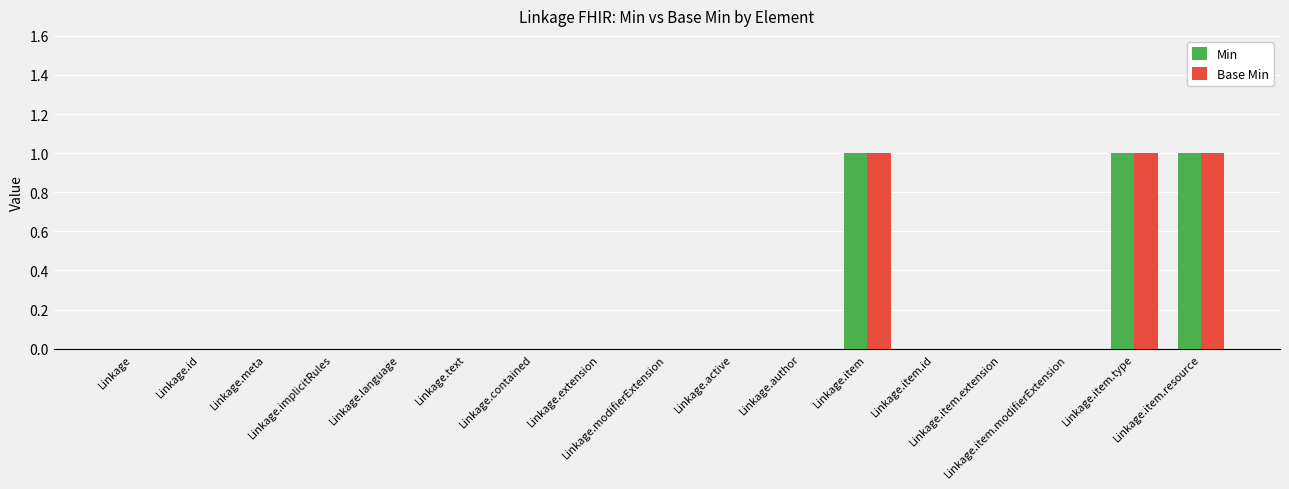

Rank the categories by Base Min value from lowest to highest.

Linkage, Linkage.id, Linkage.meta, Linkage.implicitRules, Linkage.language, Linkage.text, Linkage.contained, Linkage.extension, Linkage.modifierExtension, Linkage.active, Linkage.author, Linkage.item.id, Linkage.item.extension, Linkage.item.modifierExtension, Linkage.item, Linkage.item.type, Linkage.item.resource